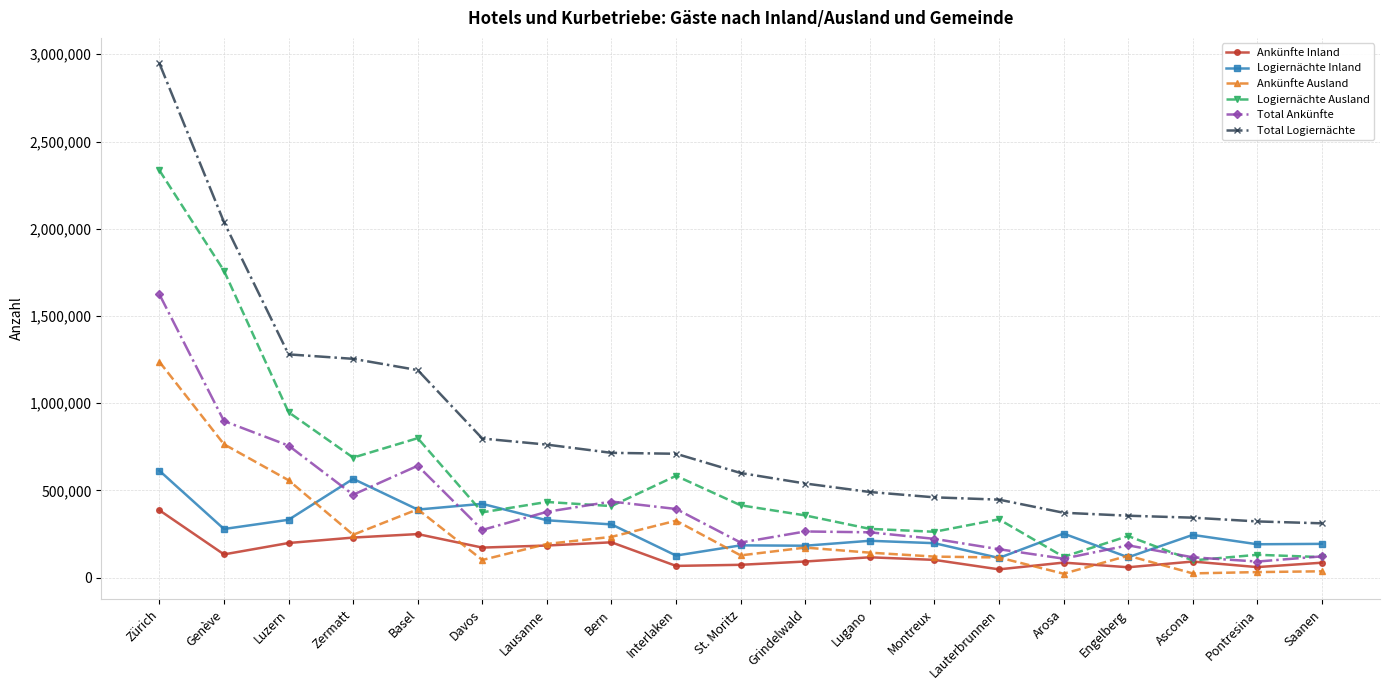

At how many categories does at least one series exceed 888353?

5